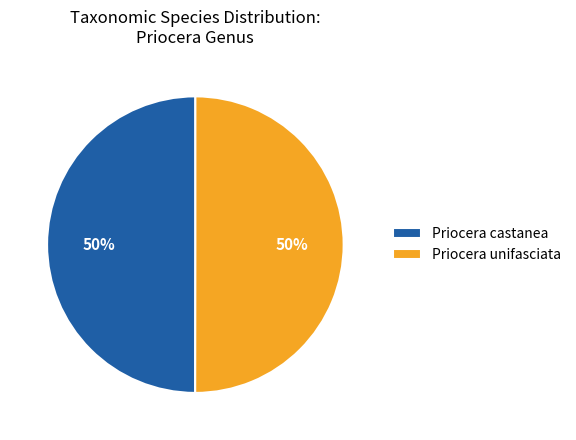

What percentage is the Priocera castanea slice, to the nearest percent?

50%